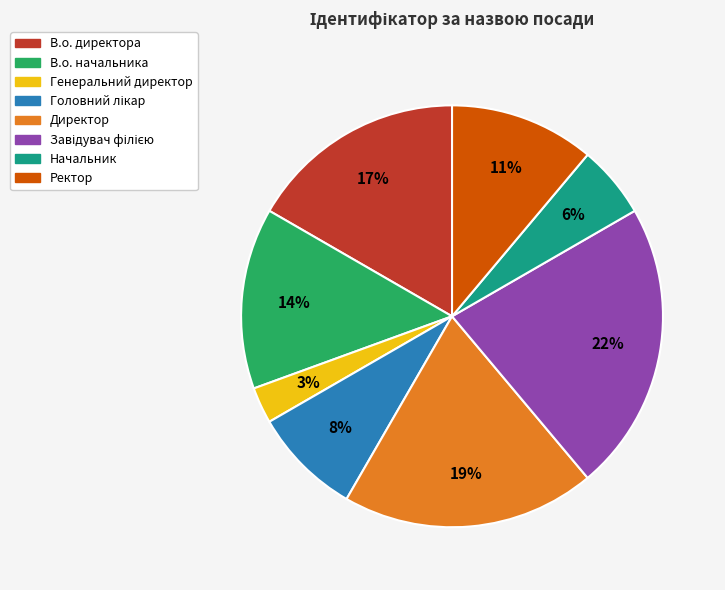

To the nearest percent, what portion does Директор represent?

19%